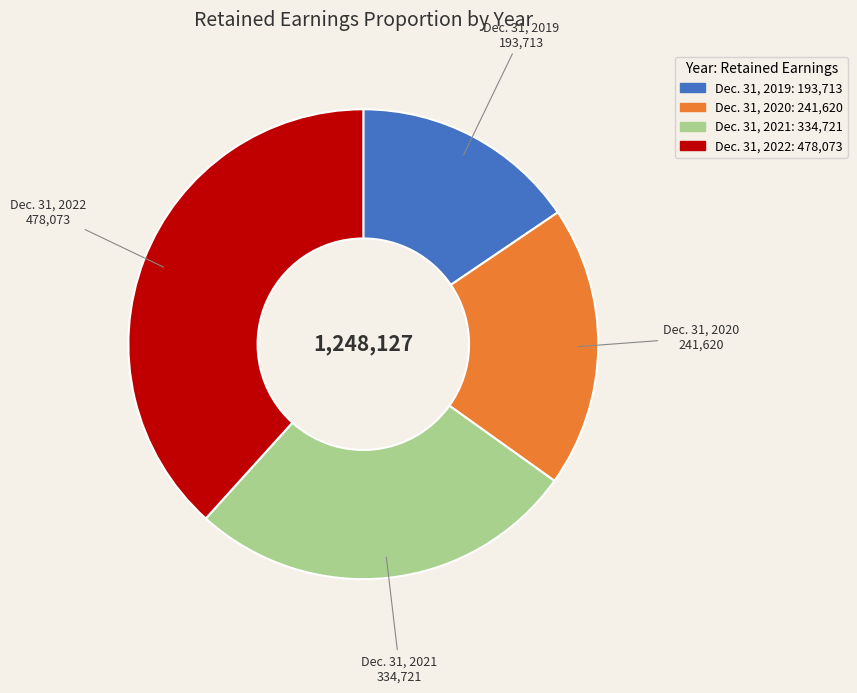

Rank the categories by value from lowest to highest.

Dec. 31, 2019, Dec. 31, 2020, Dec. 31, 2021, Dec. 31, 2022